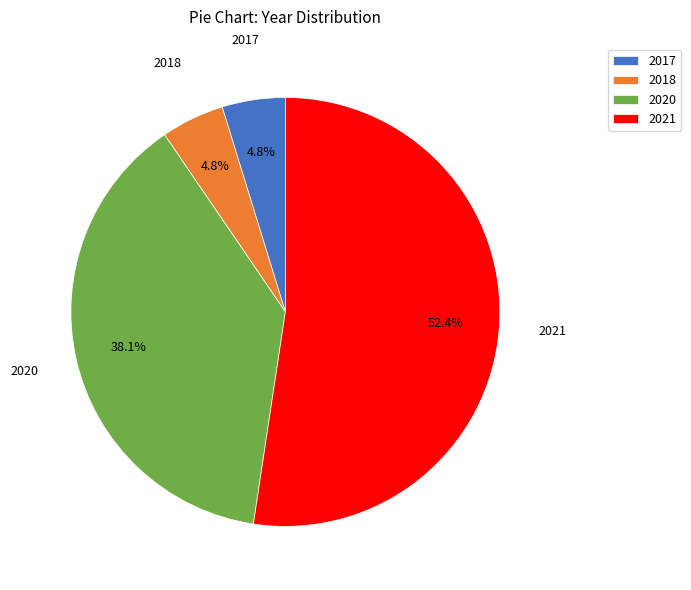

Between 2021 and 2018, which is larger?

2021